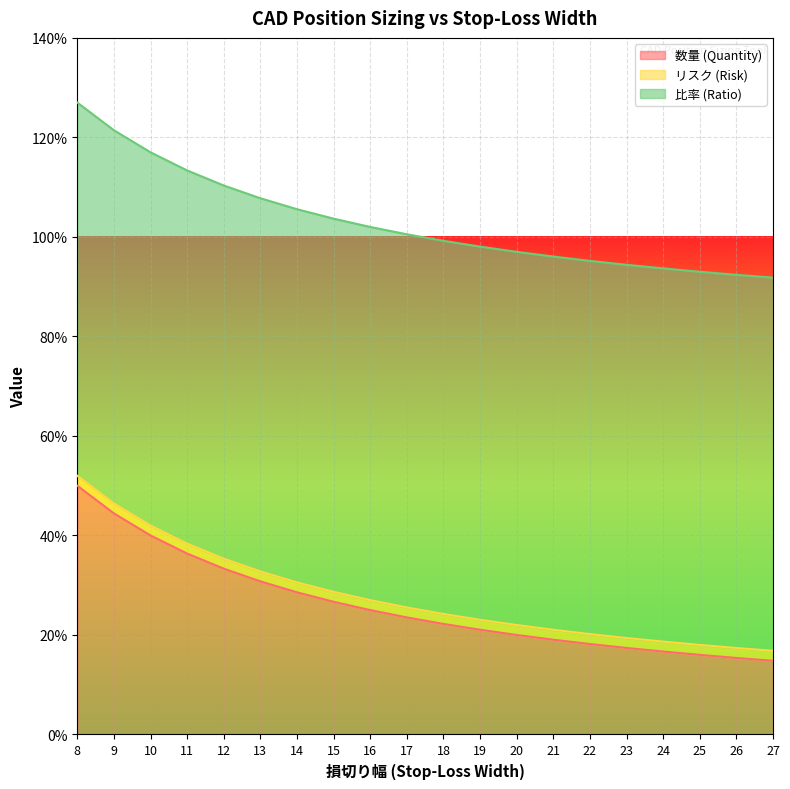

Is it true that 数量 (Quantity) equals 0.2 at 22?

True